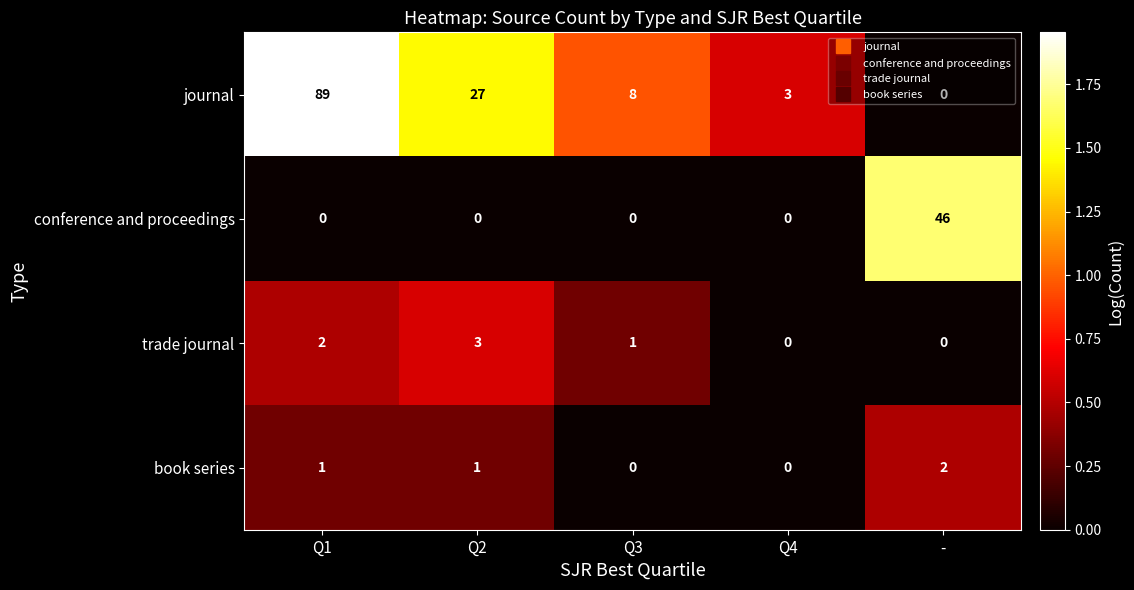

What is the difference between the maximum and minimum values in the journal series?

89